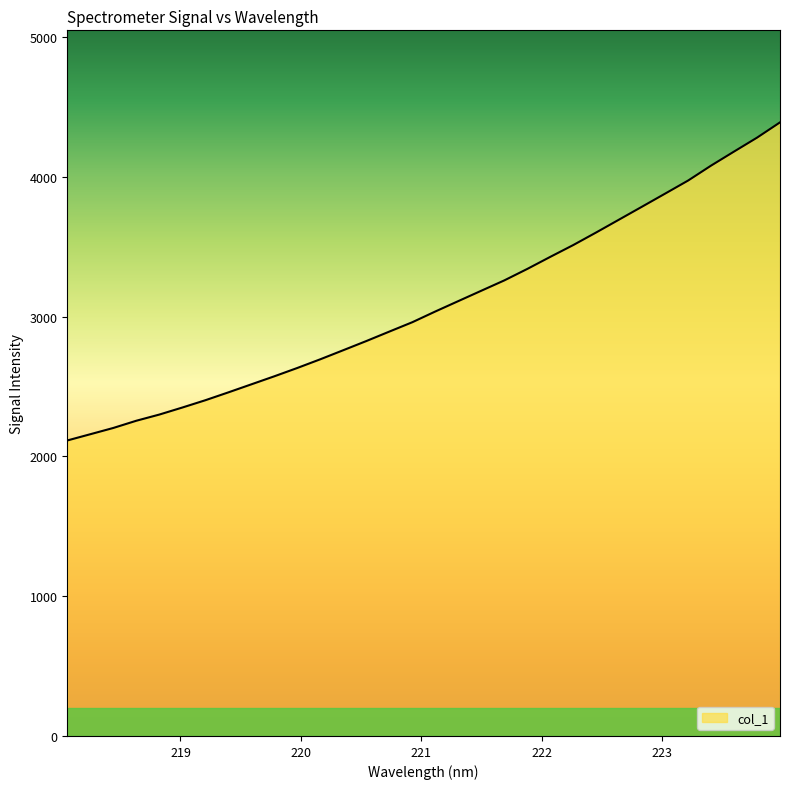

What is the minimum value shown in the chart?

2114.0